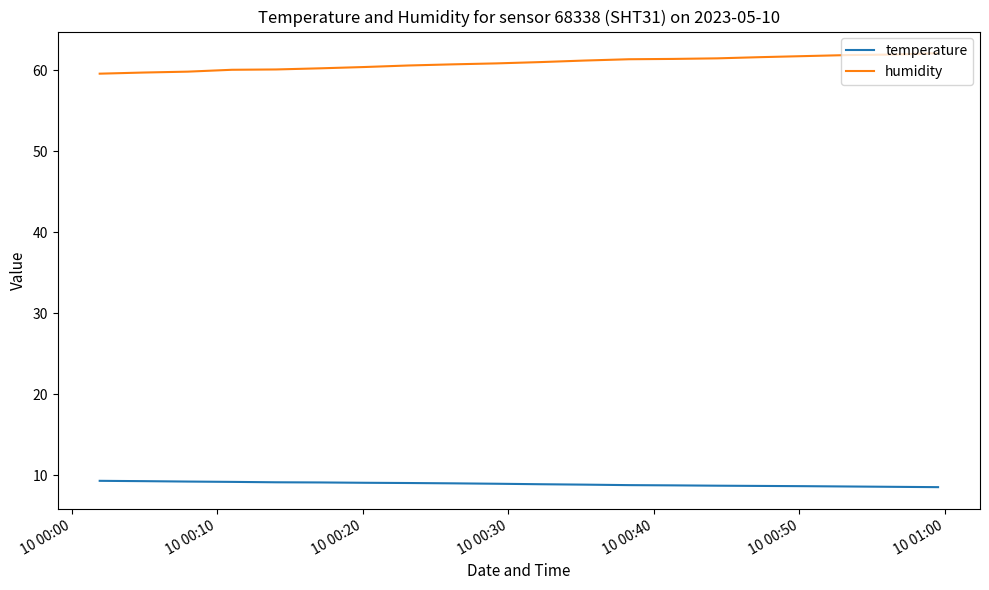

True or false: temperature and humidity intersect in this chart.

False